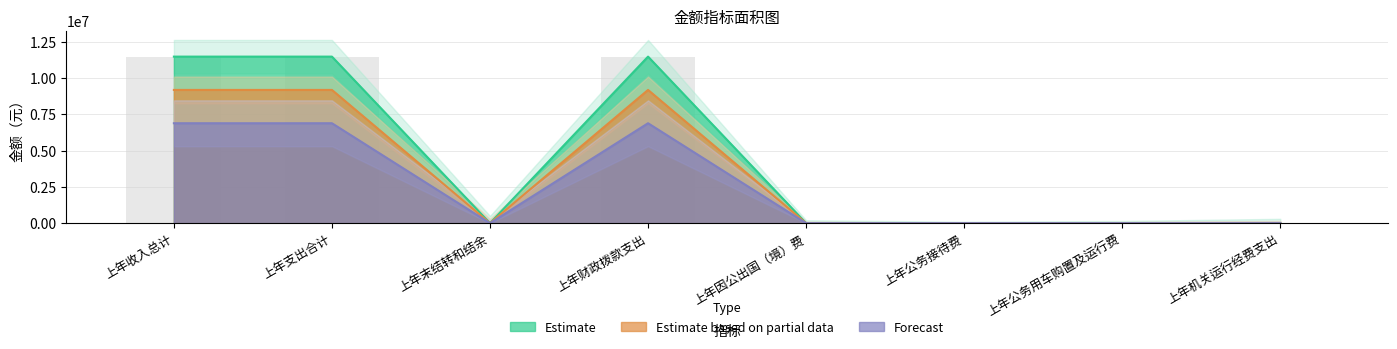

Reading left to right, extract all data points from this chart.

Estimate: 上年收入总计=11461599.2	上年支出合计=11461599.2	上年末结转和结余=0.0	上年财政拨款支出=11461599.2	上年因公出国（境）费=0.0	上年公务接待费=0.0	上年公务用车购置及运行费=0.0	上年机关运行经费支出=0.0
Estimate based on partial data: 上年收入总计=9169279.3	上年支出合计=9169279.3	上年末结转和结余=0.0	上年财政拨款支出=9169279.3	上年因公出国（境）费=0.0	上年公务接待费=0.0	上年公务用车购置及运行费=0.0	上年机关运行经费支出=0.0
Forecast: 上年收入总计=6877079.5	上年支出合计=6877079.5	上年末结转和结余=0.0	上年财政拨款支出=6877079.5	上年因公出国（境）费=0.0	上年公务接待费=0.0	上年公务用车购置及运行费=0.0	上年机关运行经费支出=0.0